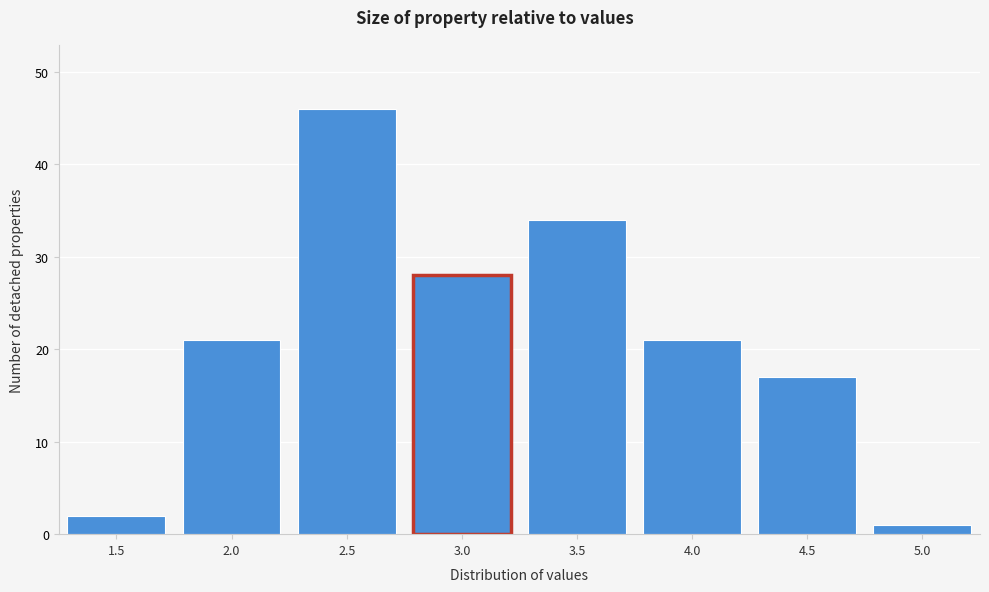

Reading right to left, what are all the values shown in this chart?

1	17	21	34	28	46	21	2